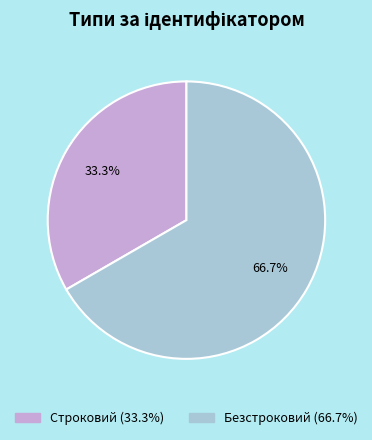

How many segments does this pie chart have?

2